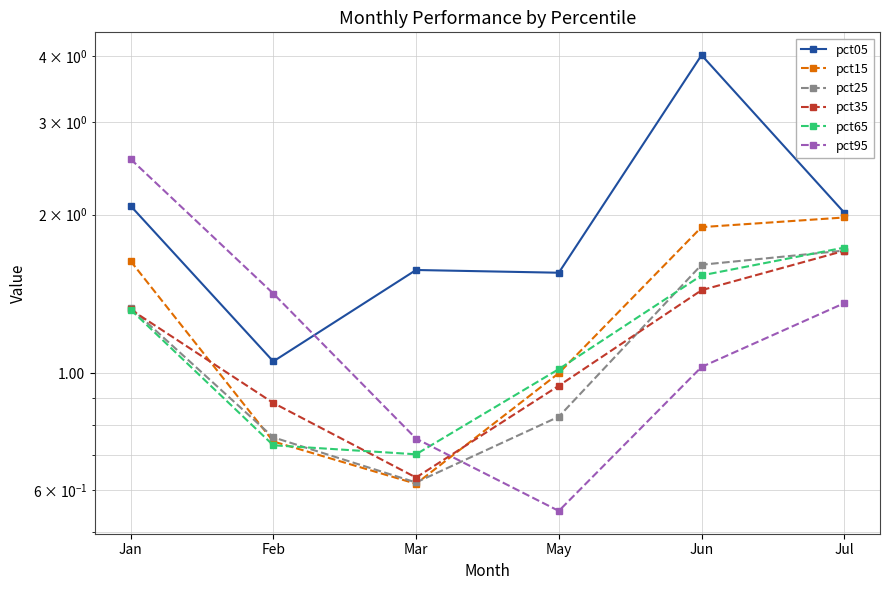

At which label does pct25 reach its peak?

Jul